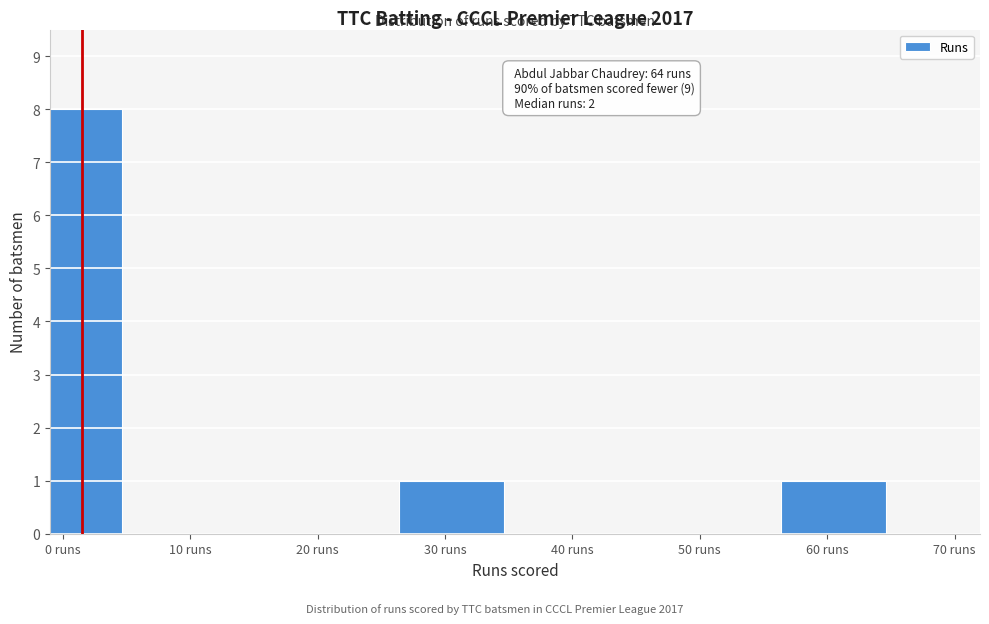

Reading left to right, list all the values displayed in this chart.

0 runs=8	10 runs=0	20 runs=0	30 runs=1	40 runs=0	50 runs=0	60 runs=1